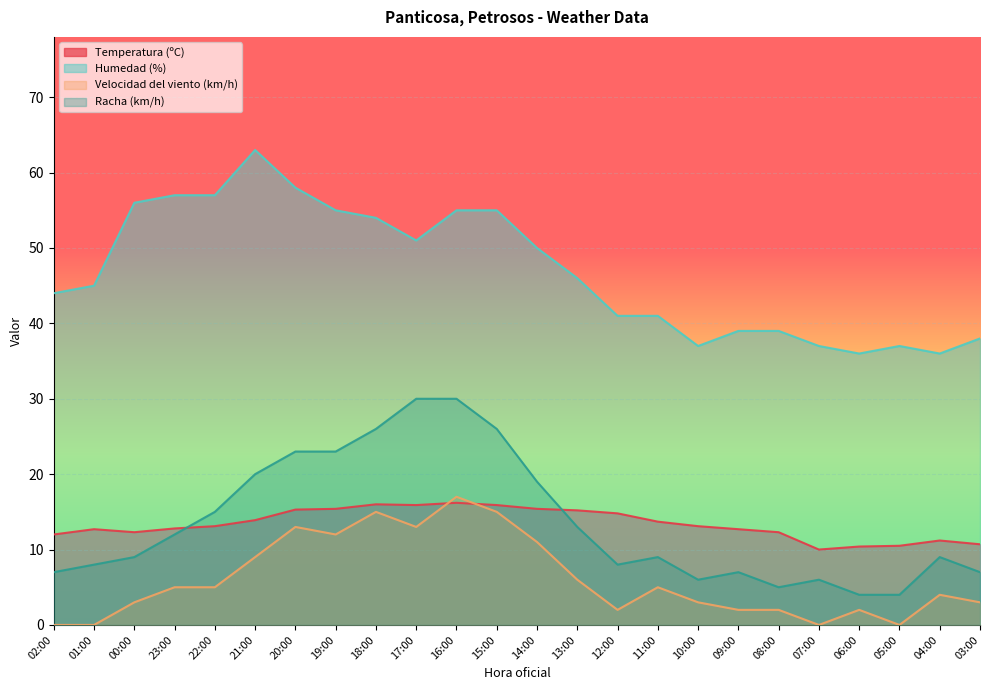

How many values in the Velocidad del viento (km/h) series exceed 5?

9